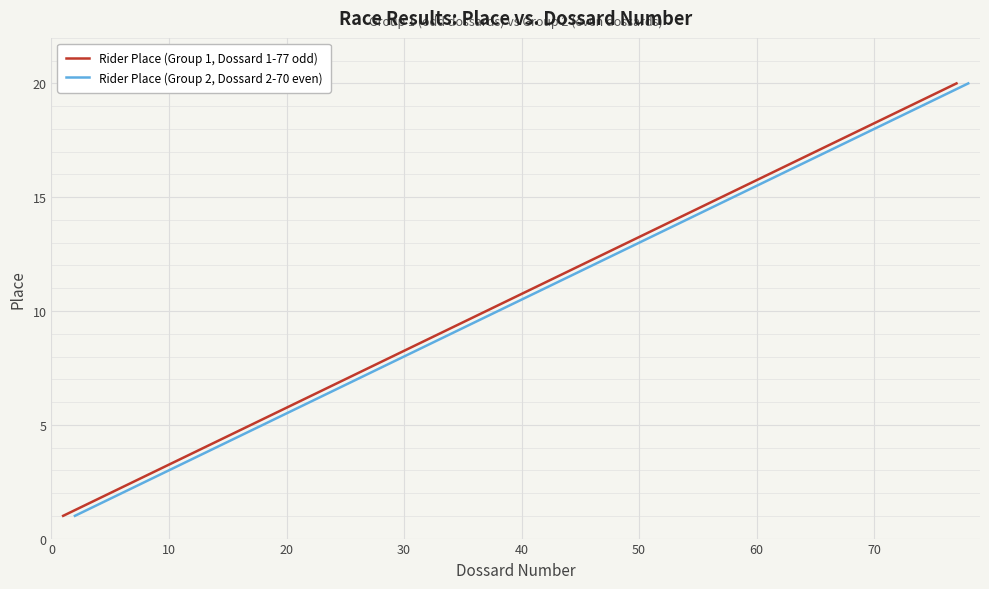

How many data points in Rider Place (Group 2, Dossard 2-70 even) are less than 11?

10